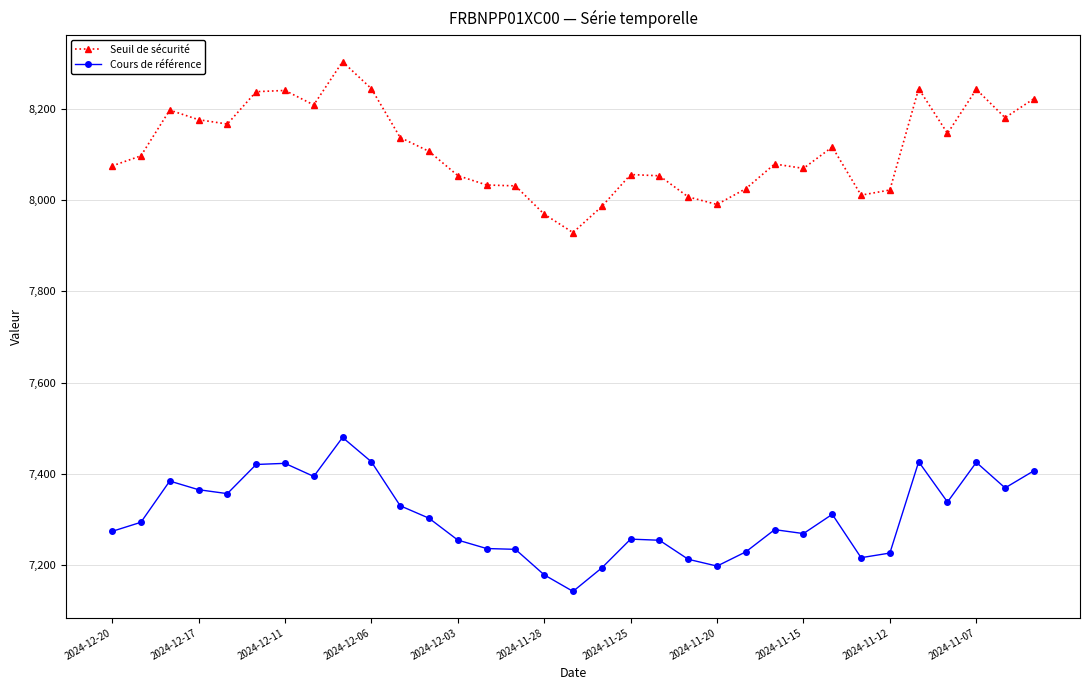

Which series has the largest range (max minus min)?

Seuil de sécurité